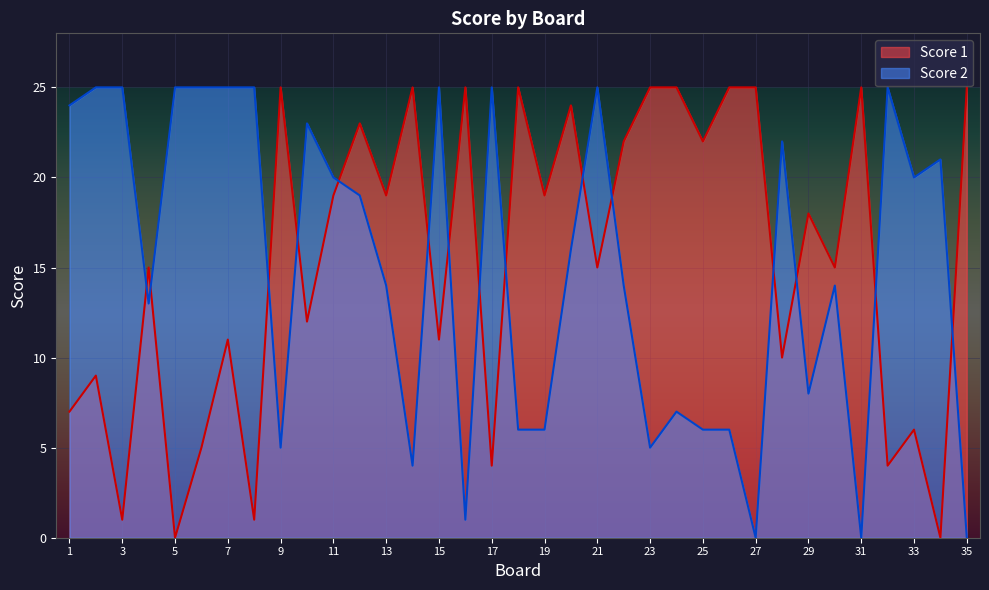

True or false: Score 2 has more than 1 points higher than both neighbors.

True